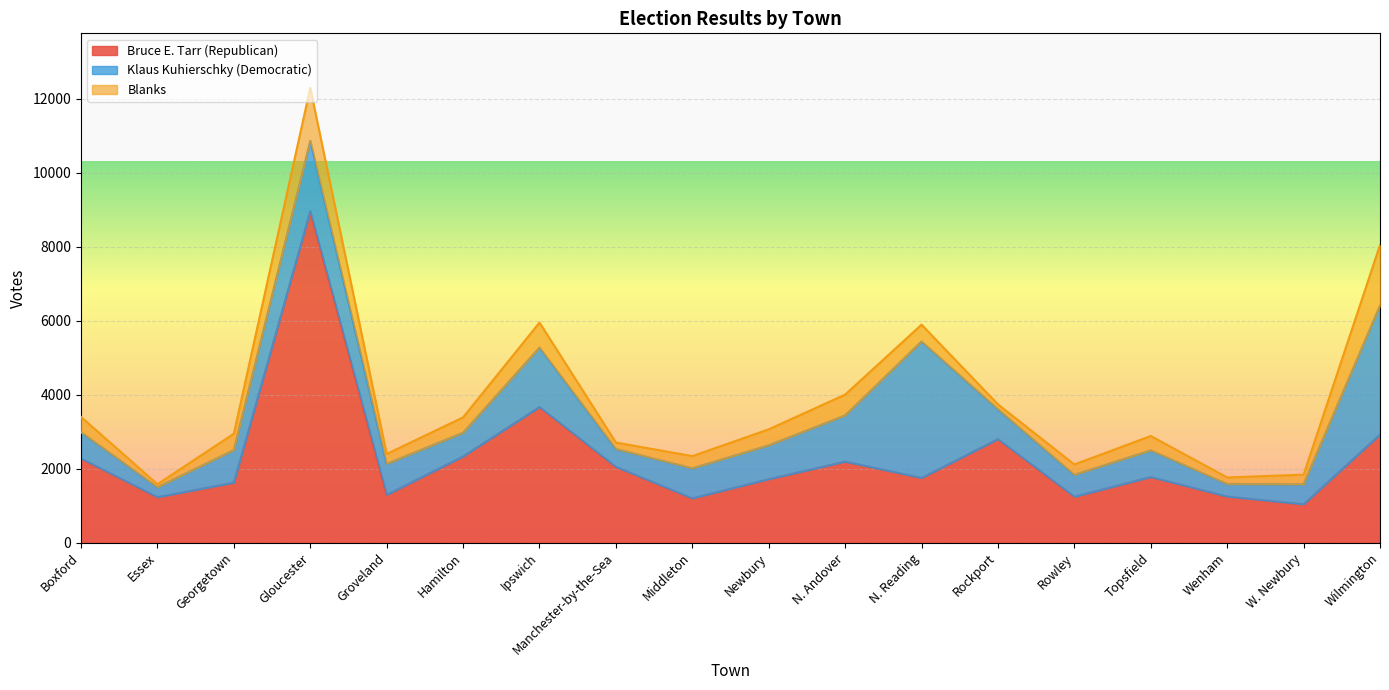

Reading right to left, transcribe all the data shown in this chart.

Bruce E. Tarr (Republican): 2922	1039	1248	1775	1243	2799	1751	2191	1718	1199	2049	3666	2331	1294	8959	1623	1231	2275
Klaus Kuhierschky (Democratic): 3489	540	338	721	592	809	3687	1249	914	812	484	1608	642	837	1903	882	268	711
Blanks: 1637	261	178	389	281	131	456	563	433	330	175	677	415	268	1431	442	82	414